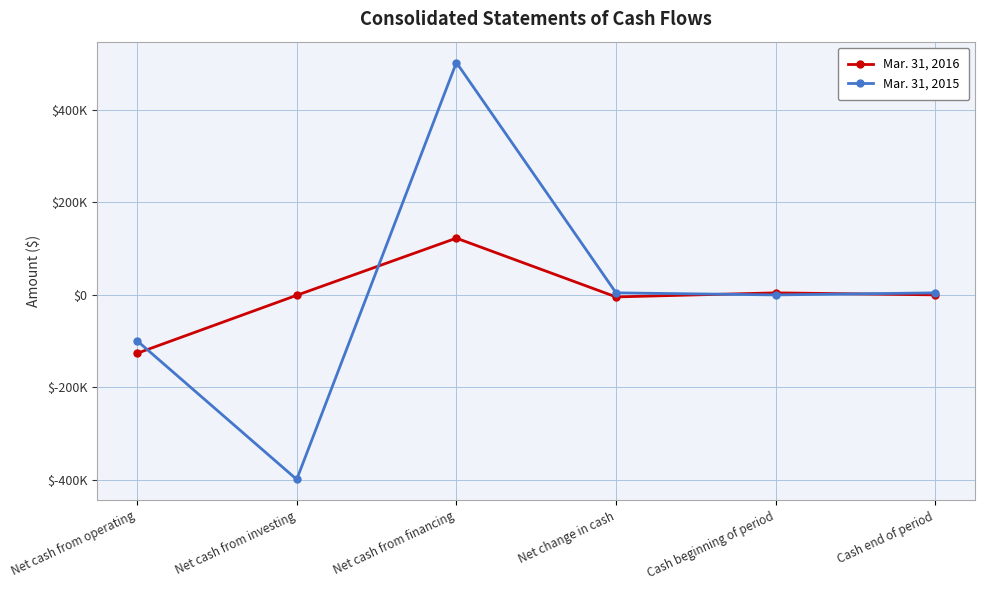

What is the value of the Mar. 31, 2016 point at the 3rd from the left?

122800